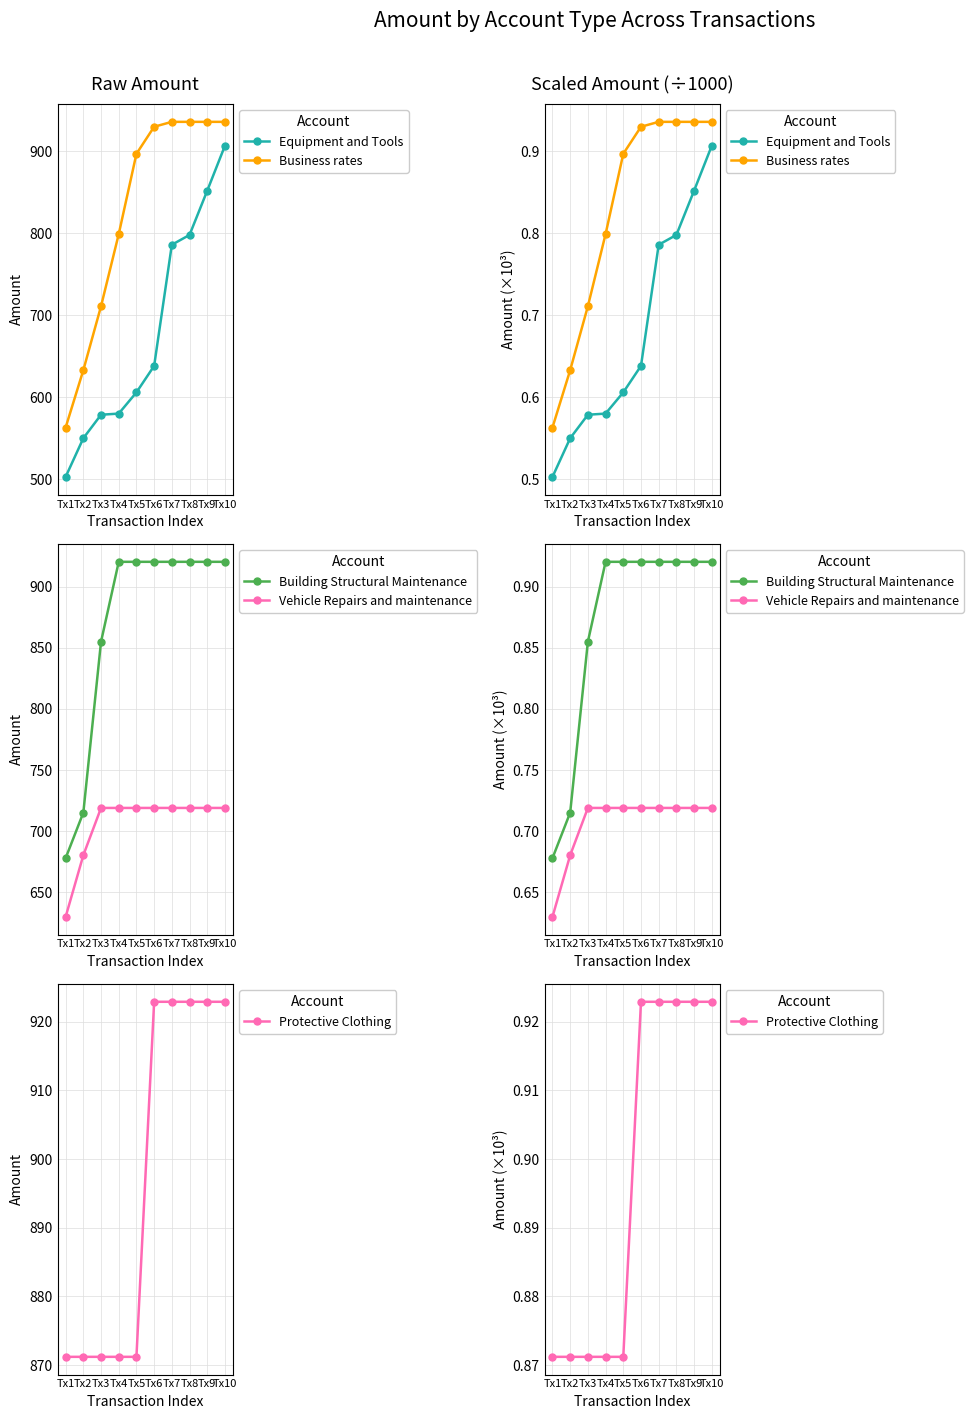

Reading left to right, extract all data points from this chart.

Equipment and Tools: Tx1=0.5	Tx2=0.5	Tx3=0.6	Tx4=0.6	Tx5=0.6	Tx6=0.6	Tx7=0.8	Tx8=0.8	Tx9=0.9	Tx10=0.9
Business rates: Tx1=0.6	Tx2=0.6	Tx3=0.7	Tx4=0.8	Tx5=0.9	Tx6=0.9	Tx7=0.9	Tx8=0.9	Tx9=0.9	Tx10=0.9
Building Structural Maintenance: Tx1=0.7	Tx2=0.7	Tx3=0.9	Tx4=0.9	Tx5=0.9	Tx6=0.9	Tx7=0.9	Tx8=0.9	Tx9=0.9	Tx10=0.9
Vehicle Repairs and maintenance: Tx1=0.6	Tx2=0.7	Tx3=0.7	Tx4=0.7	Tx5=0.7	Tx6=0.7	Tx7=0.7	Tx8=0.7	Tx9=0.7	Tx10=0.7
Protective Clothing: Tx1=0.9	Tx2=0.9	Tx3=0.9	Tx4=0.9	Tx5=0.9	Tx6=0.9	Tx7=0.9	Tx8=0.9	Tx9=0.9	Tx10=0.9